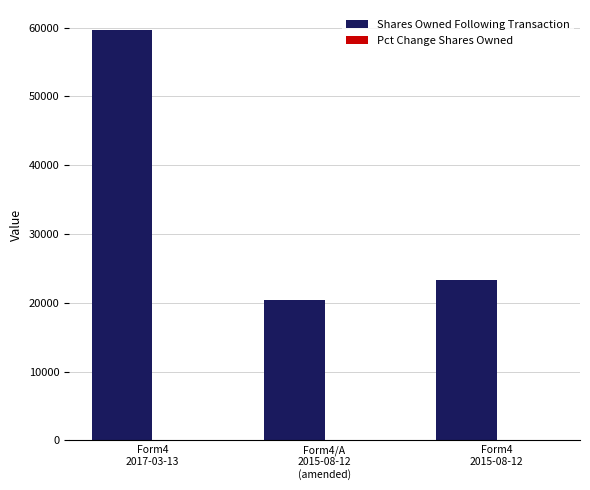

What is the highest value of the Shares Owned Following Transaction series?

59589